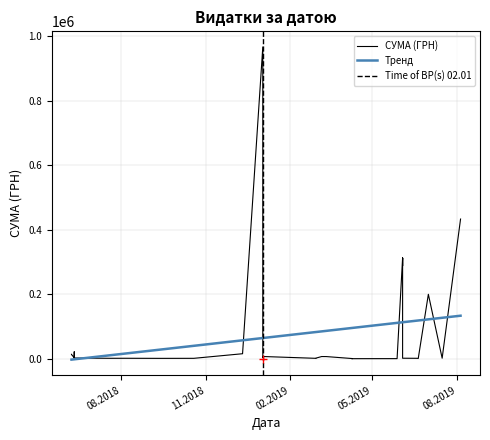

What is the difference between the maximum and minimum values in the Тренд series?

136255.0